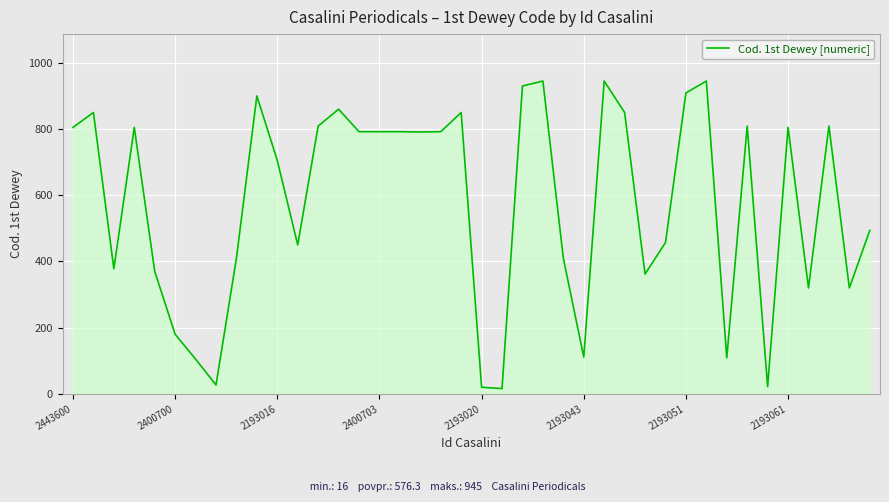

What is the difference between the maximum and minimum values?

929